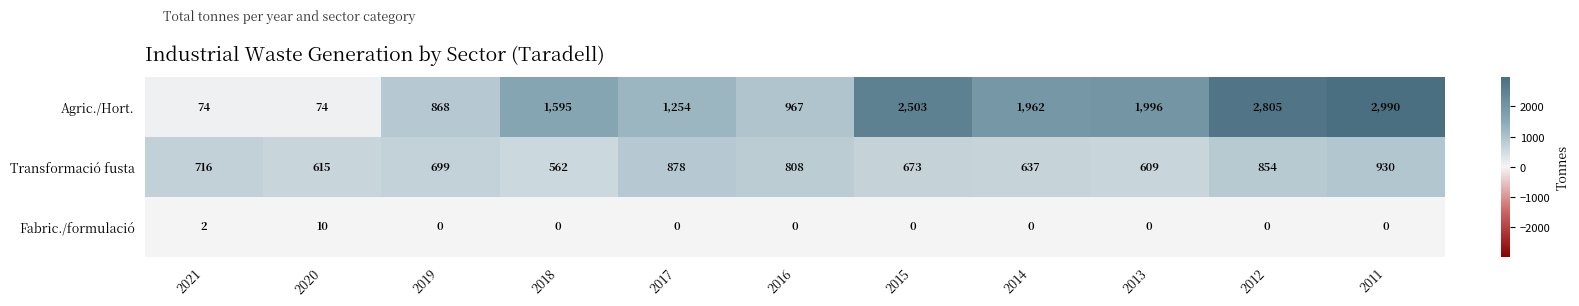

What is the difference between the Transformació fusta values at 2013 and 2012?

245